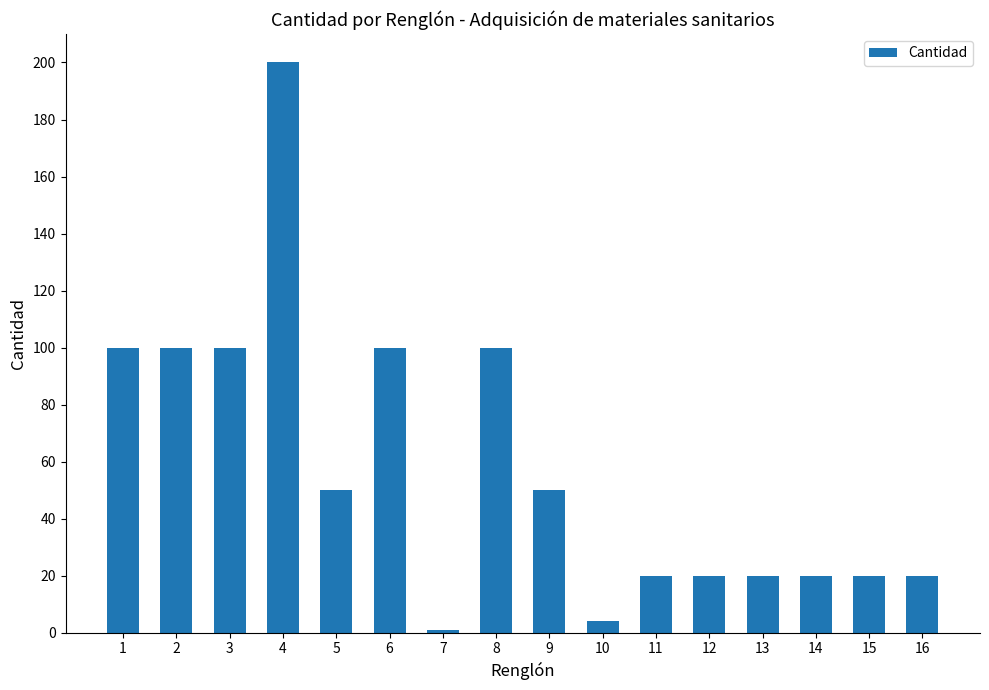

Reading left to right, what are all the values shown in this chart?

1=100	2=100	3=100	4=200	5=50	6=100	7=1	8=100	9=50	10=4	11=20	12=20	13=20	14=20	15=20	16=20